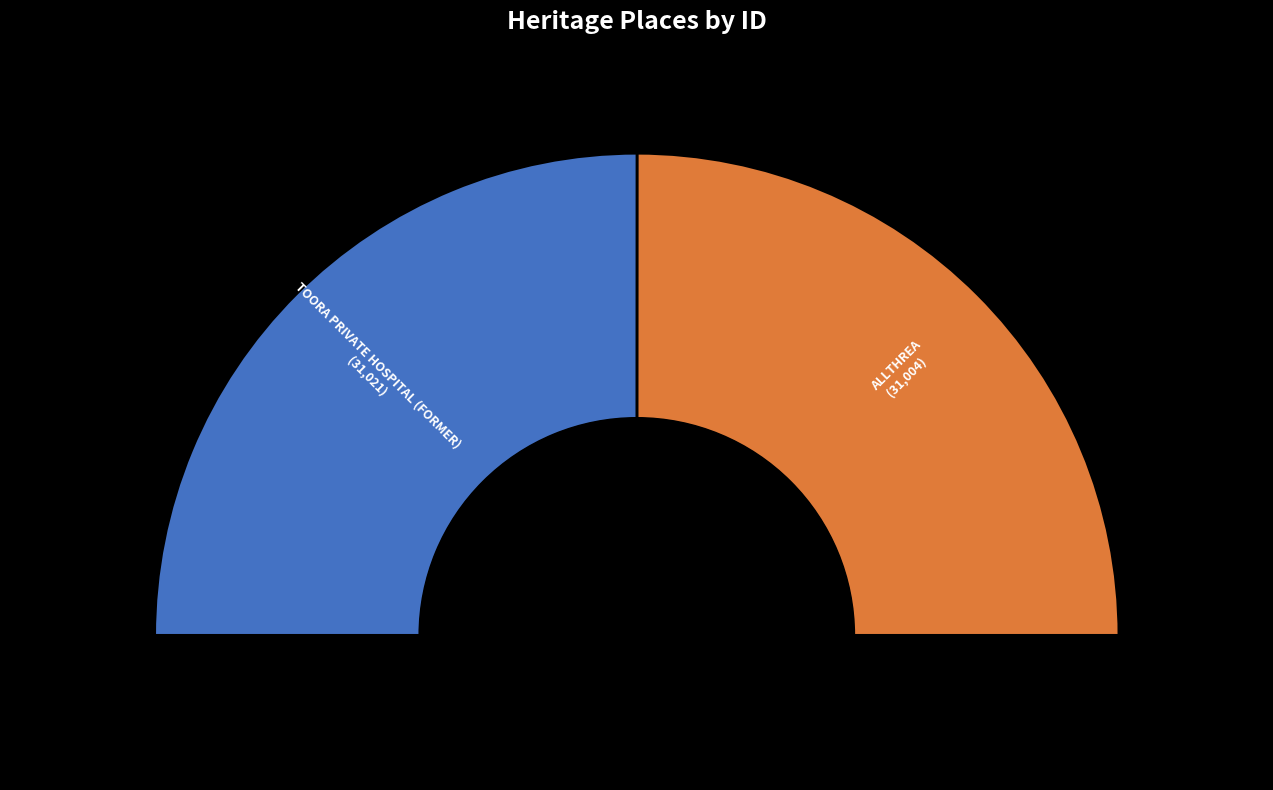

Which category accounts for the majority?

TOORA PRIVATE HOSPITAL (FORMER)